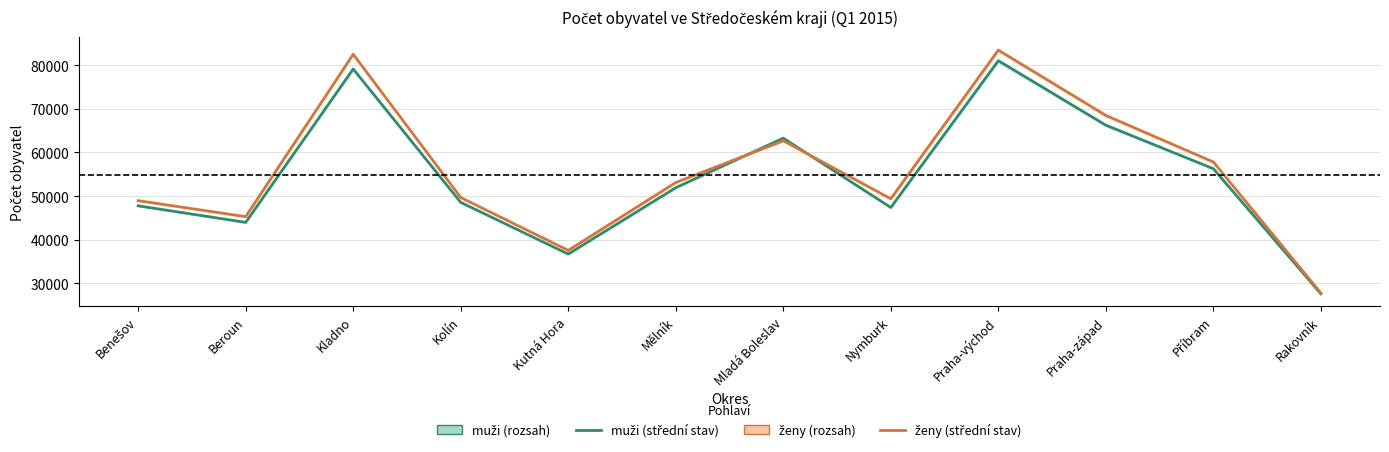

What is the label of the 10th point from the left?

Praha-západ